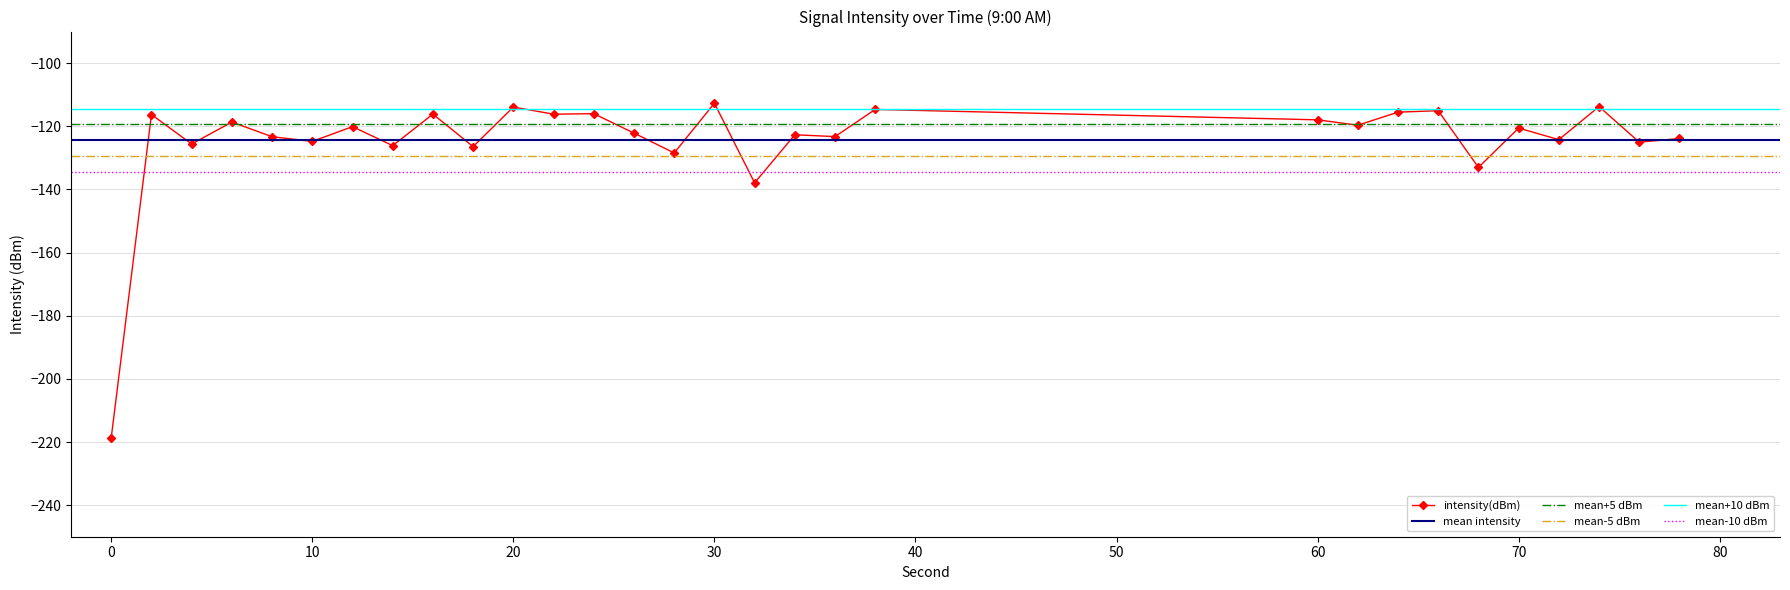

What is the highest value of the intensity(dBm) series?

-112.7